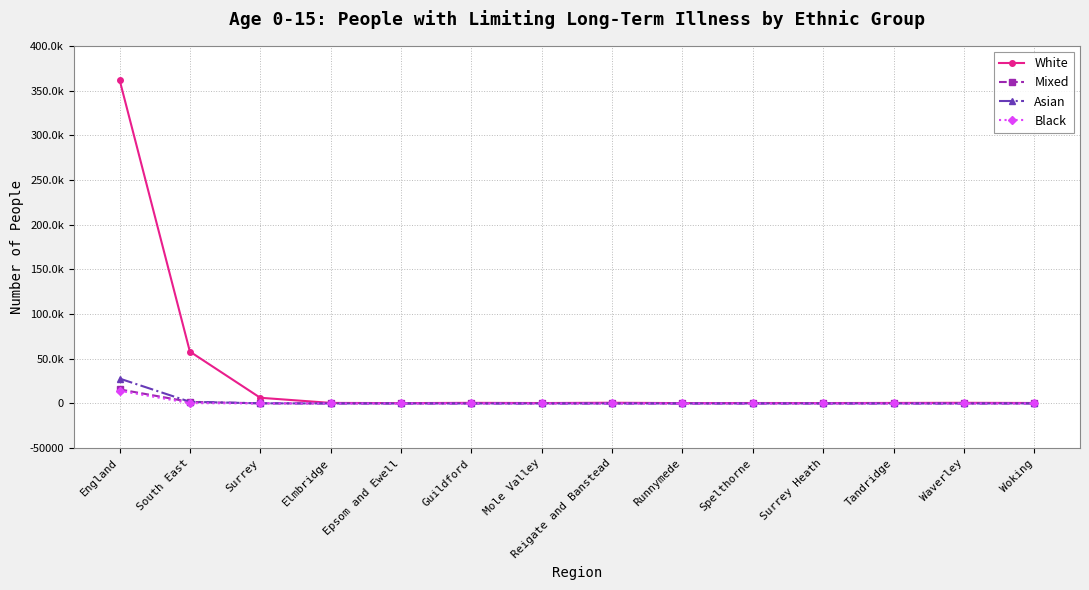

True or false: Asian has a value of 146 at Woking.

False